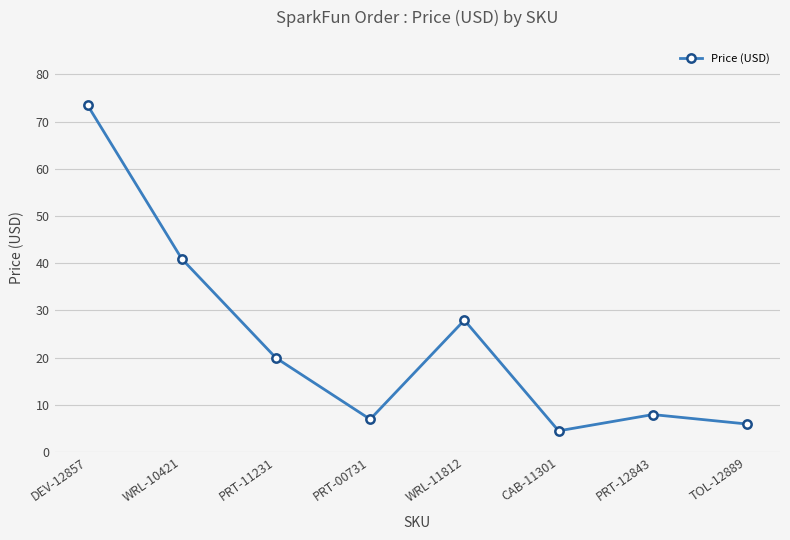

How many lines are shown in the chart?

1